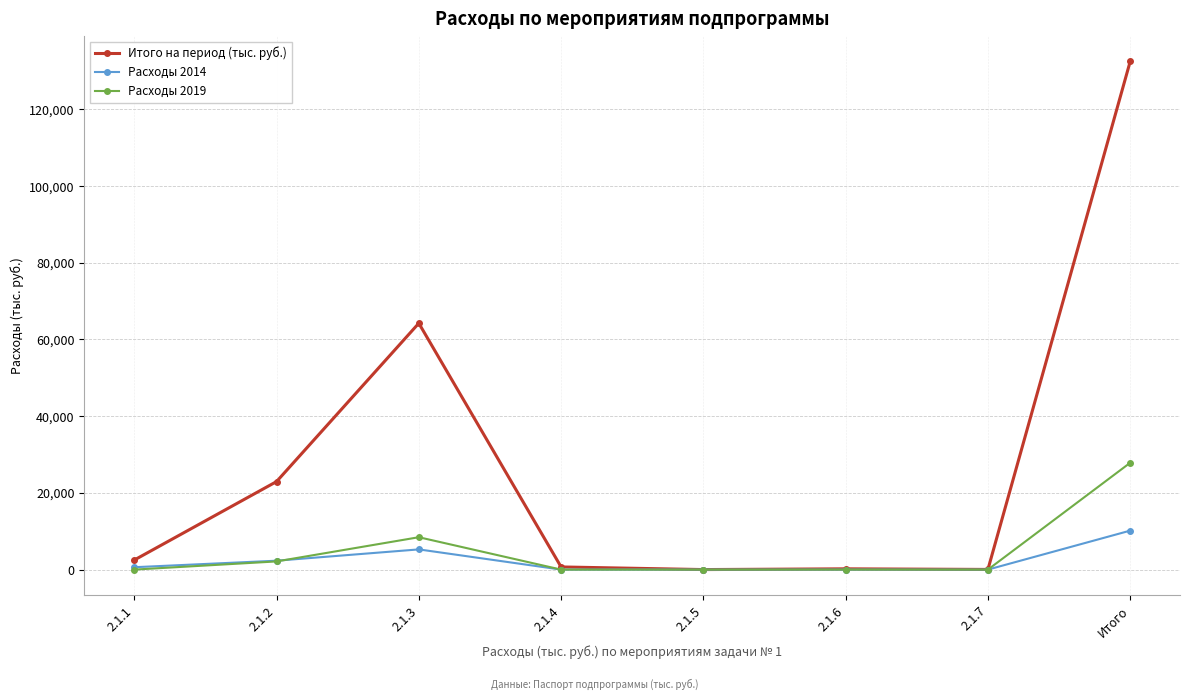

At which category does Расходы 2019 reach its first local peak?

2.1.3